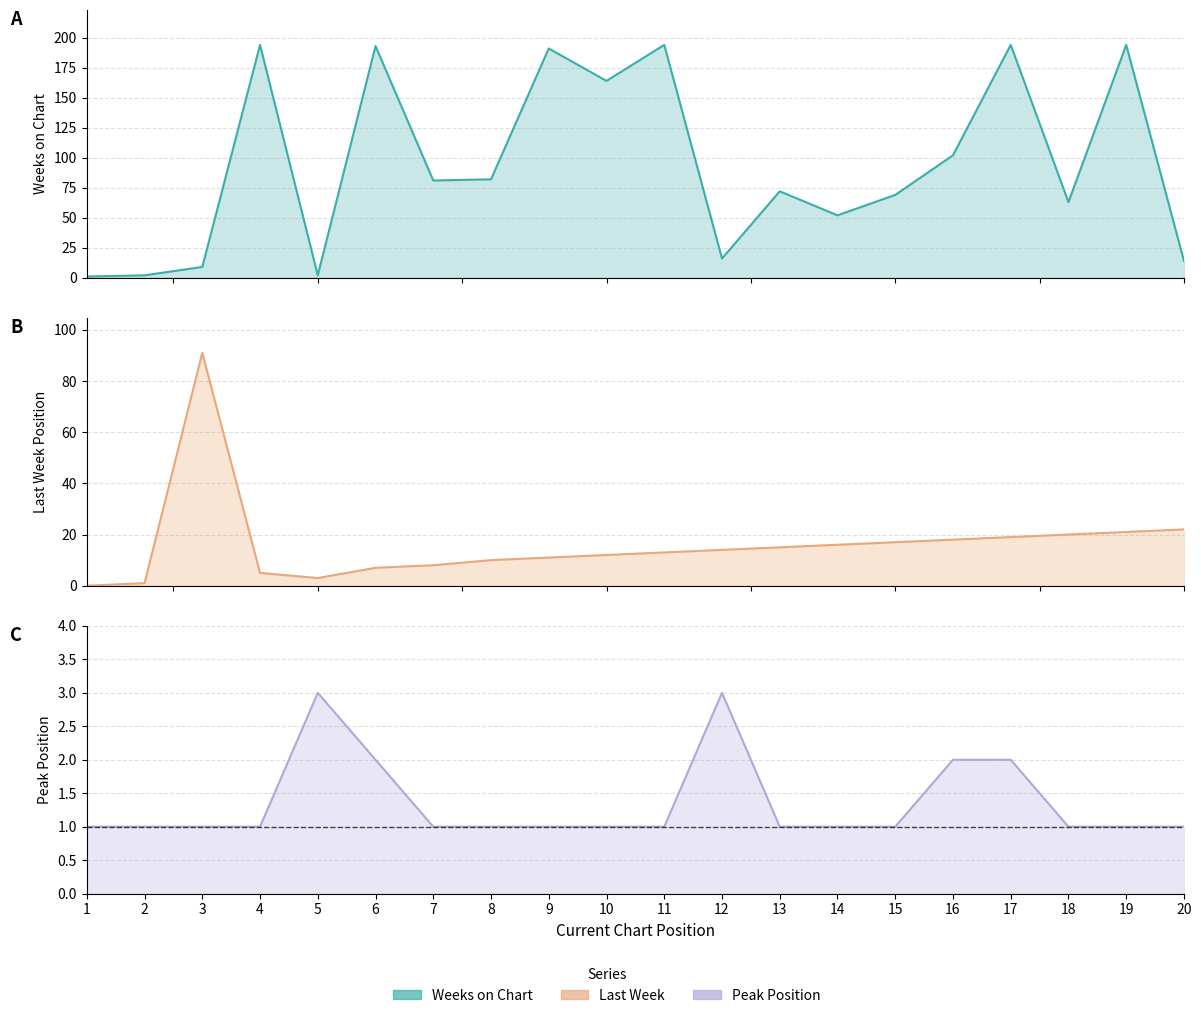

Is the value of Last Week at 12 greater than the value of Weeks on Chart at 5?

Yes